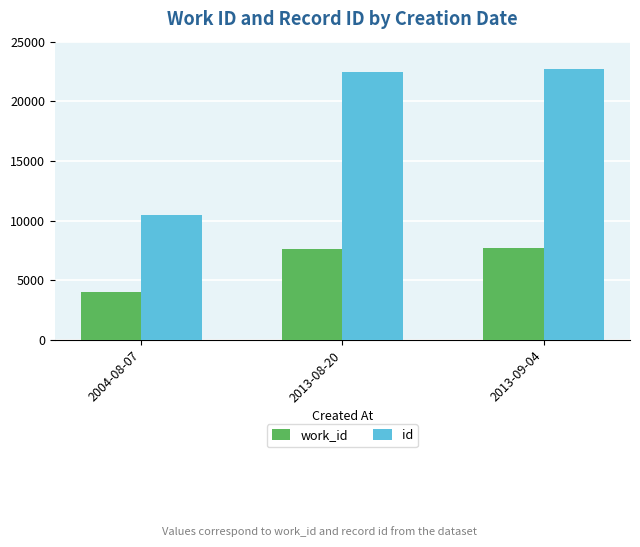

What is the difference between the work_id values at 2004-08-07 and 2013-09-04?

3622